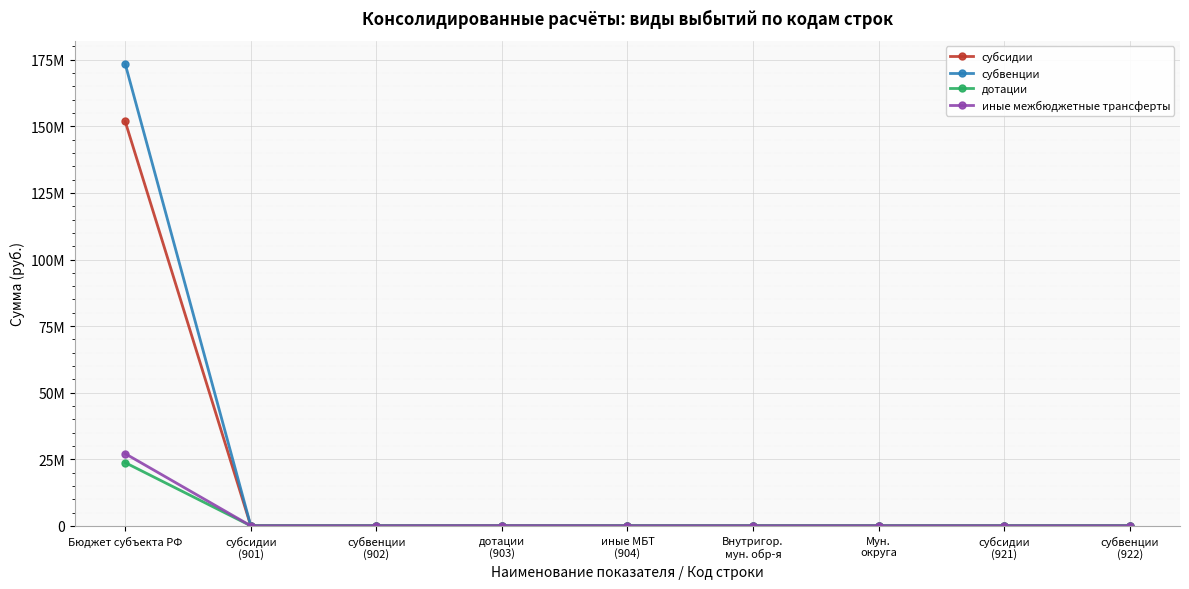

Is the value of иные межбюджетные трансферты at дотации
(903) greater than the value of дотации at Бюджет субъекта РФ?

No